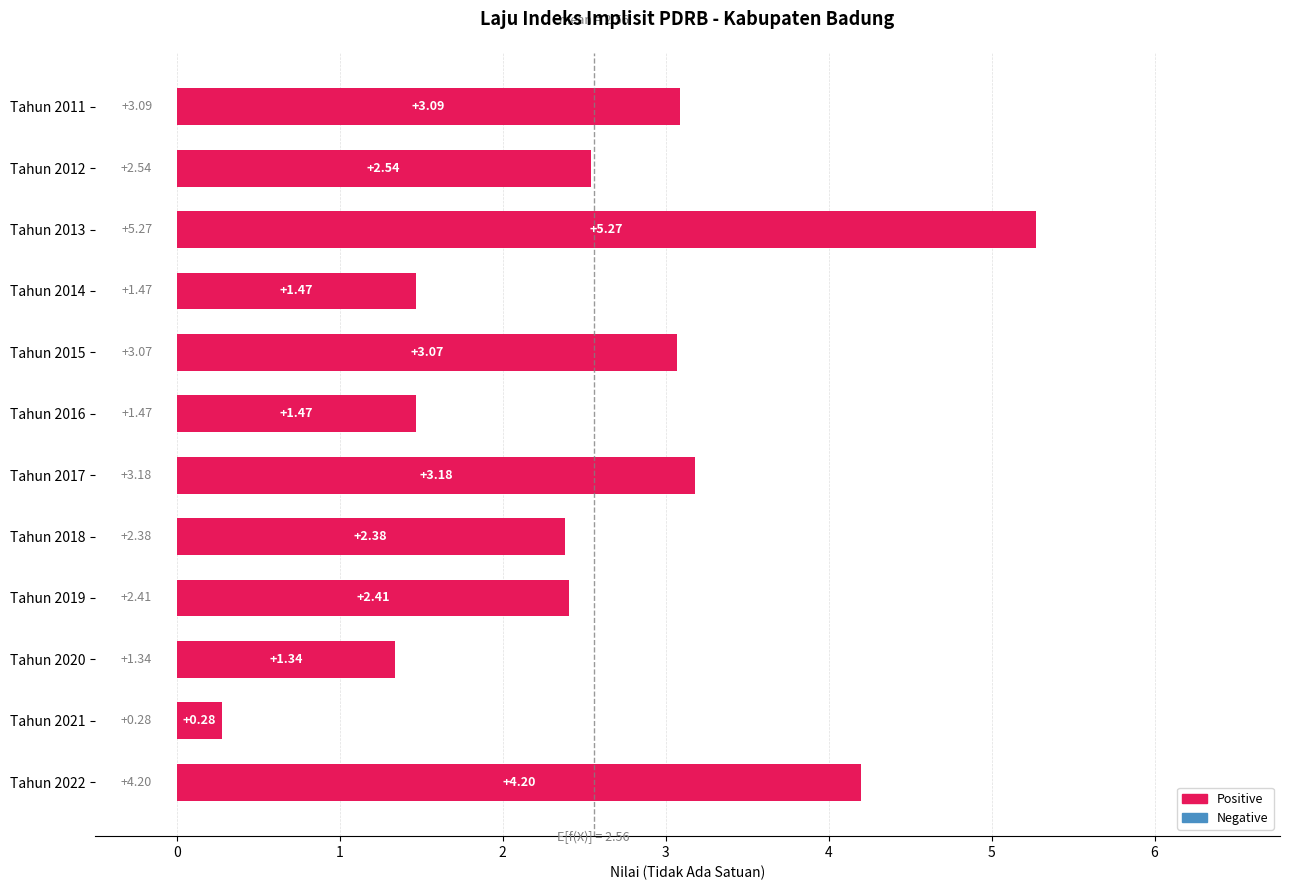

How many data points are above 2?

8